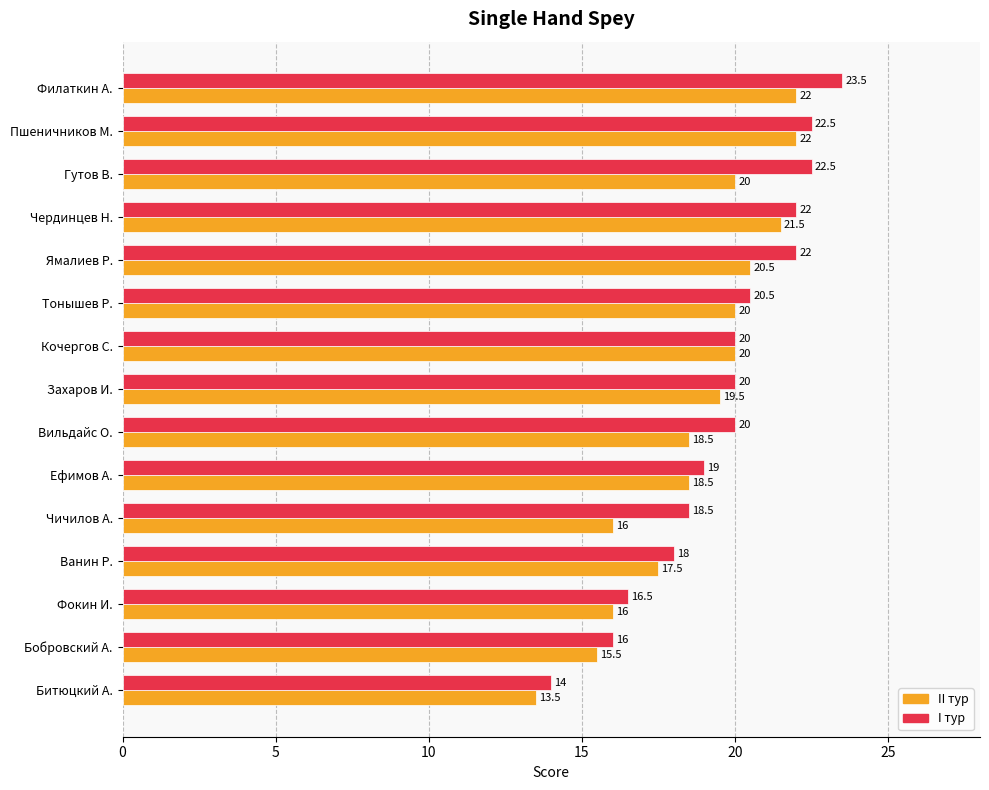

At which category is the sum across all series the highest?

Филаткин А.